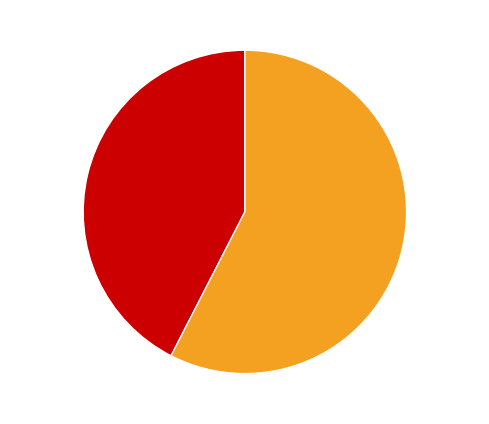

True or false: 3327 accounts for 58% of the total.

True